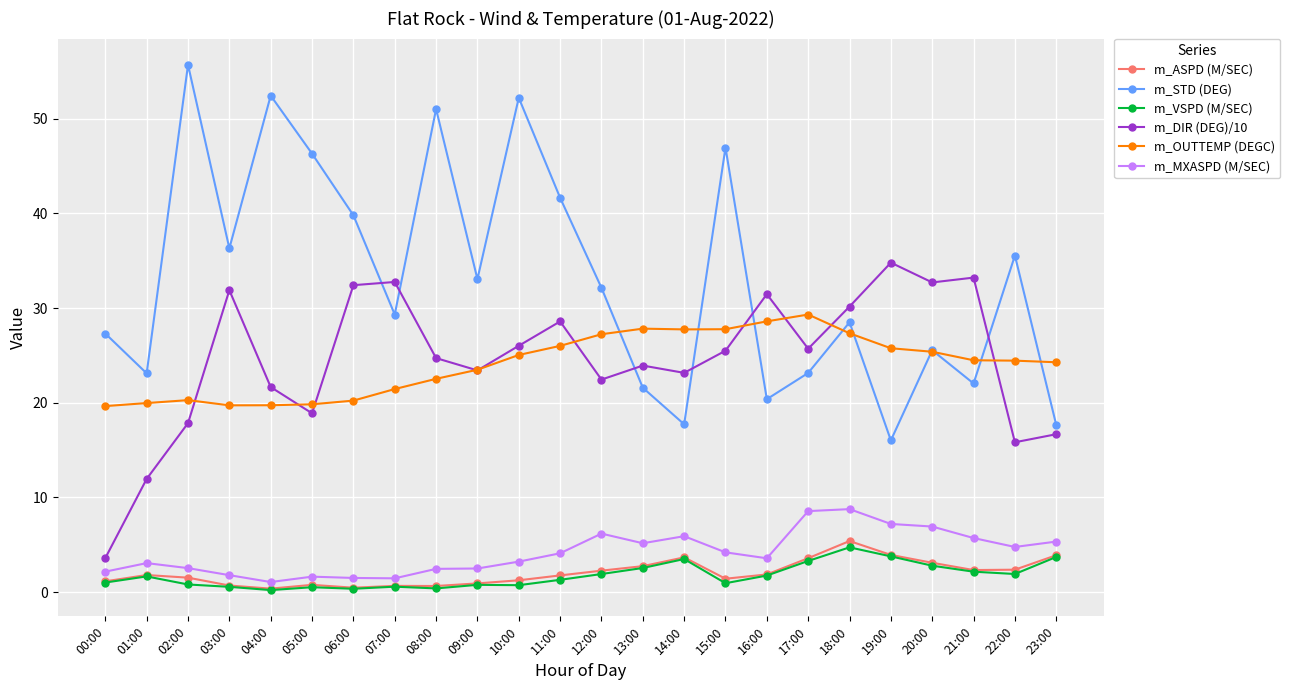

The value of m_ASPD (M/SEC) at 18:00 is 5.4. True or false?

True